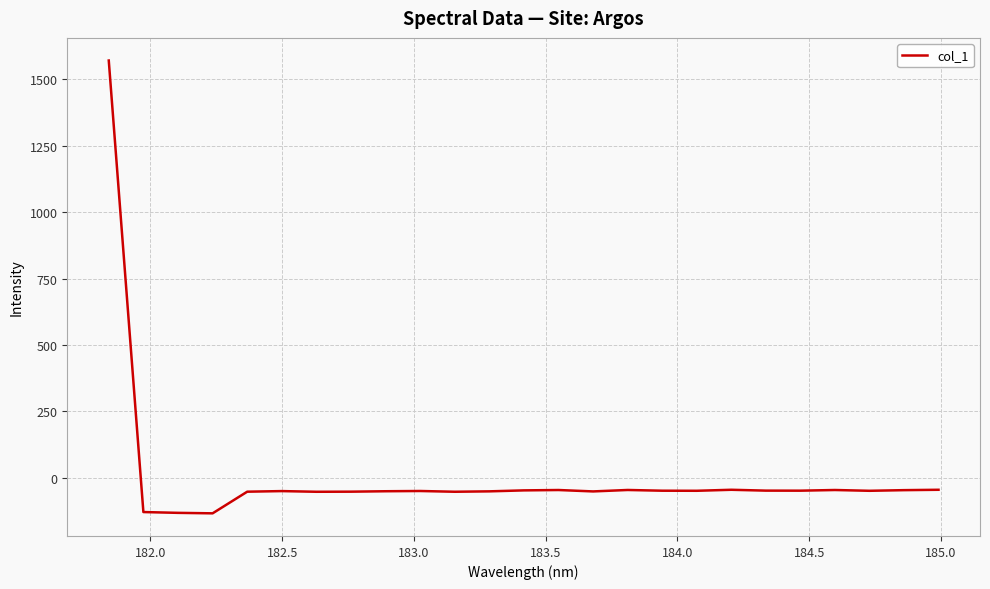

What is the difference between the maximum and minimum values?

1705.8